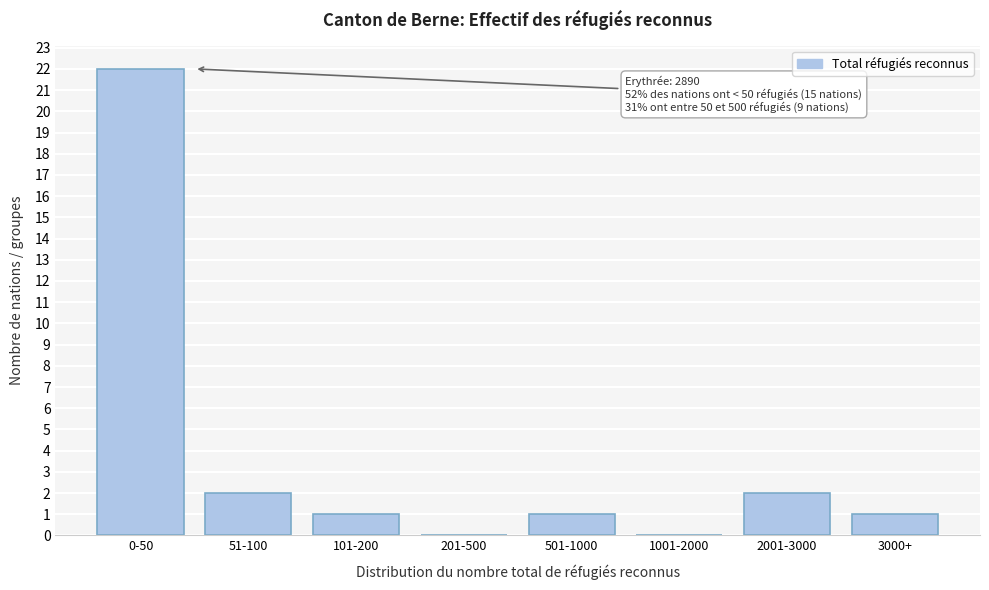

Reading left to right, what are all the values shown in this chart?

0-50=22	51-100=2	101-200=1	201-500=0	501-1000=1	1001-2000=0	2001-3000=2	3000+=1